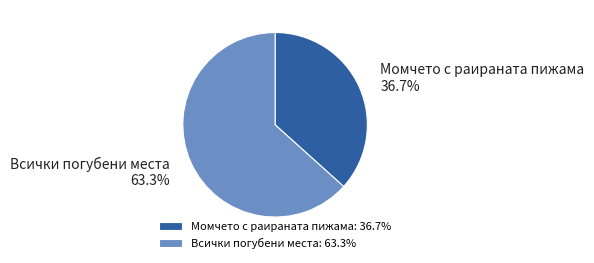

To the nearest percent, what is the difference between the largest and smallest slice percentages?

27%